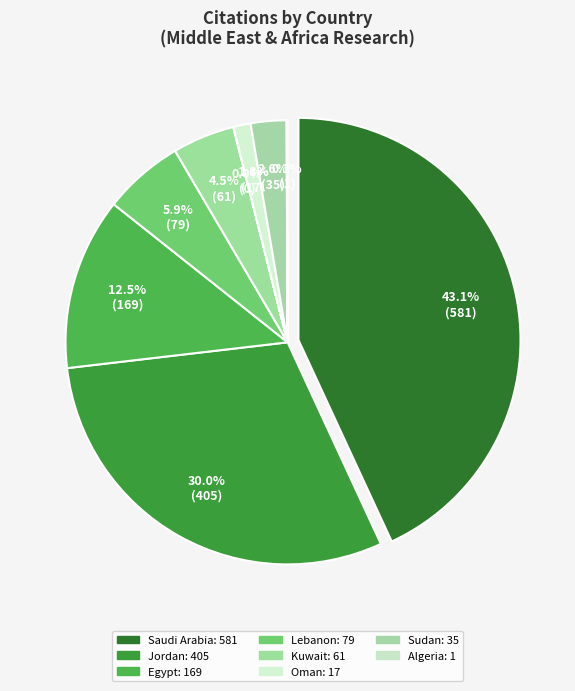

Is it true that Tunisia is 0% of the pie?

True